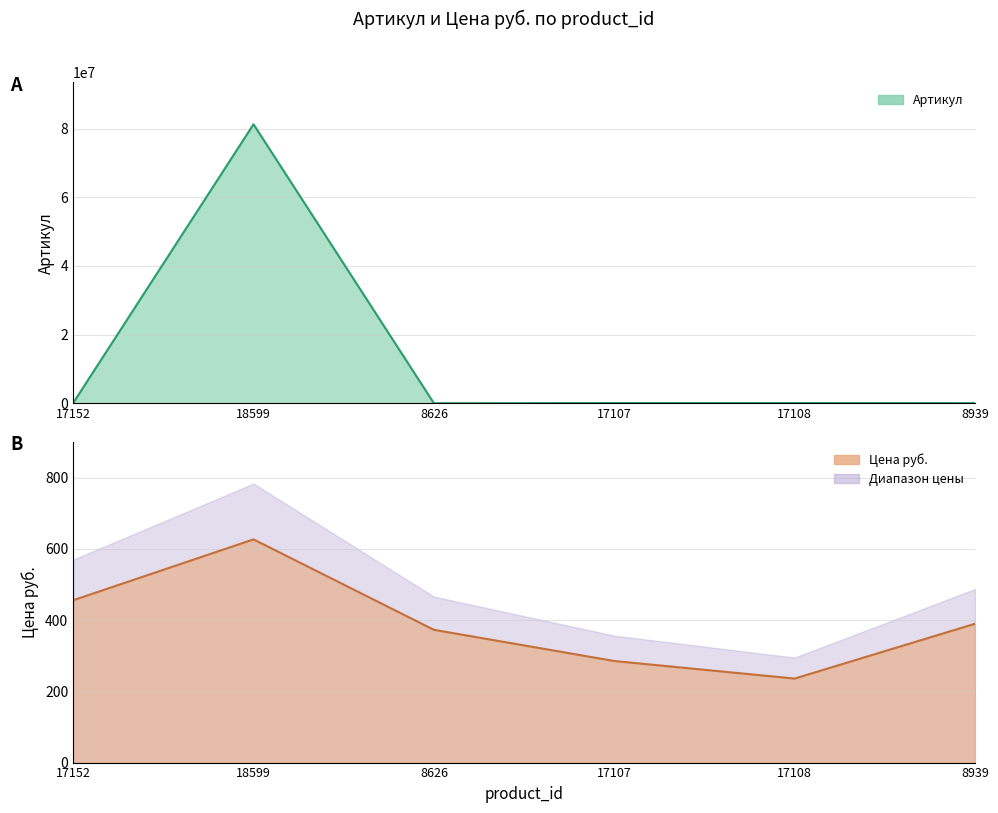

Read the Цена руб. value at 8626.

373.0